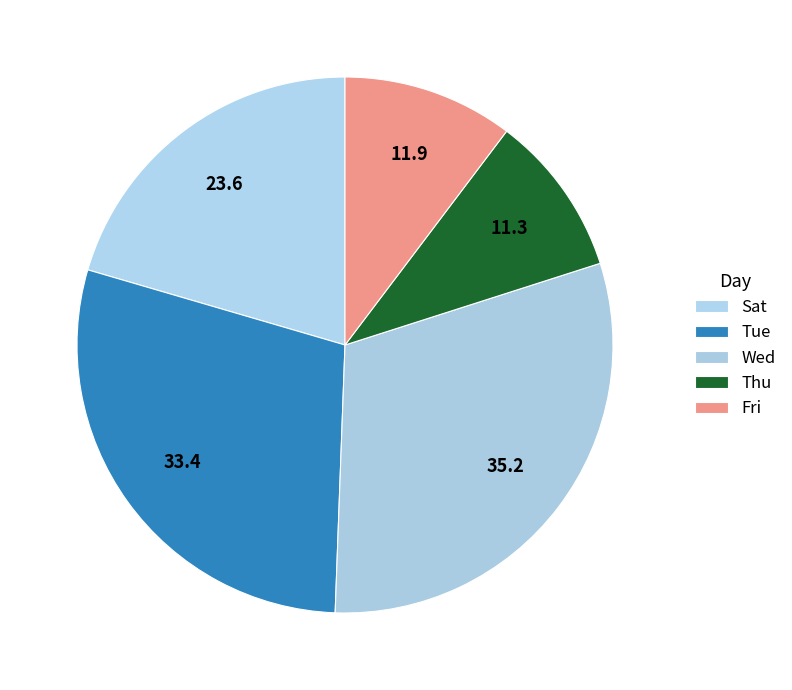

How many slices are in this pie chart?

5